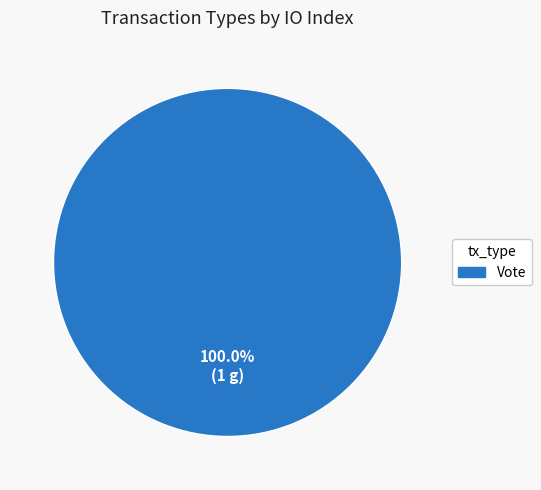

Which slice represents more than half of the pie?

Vote